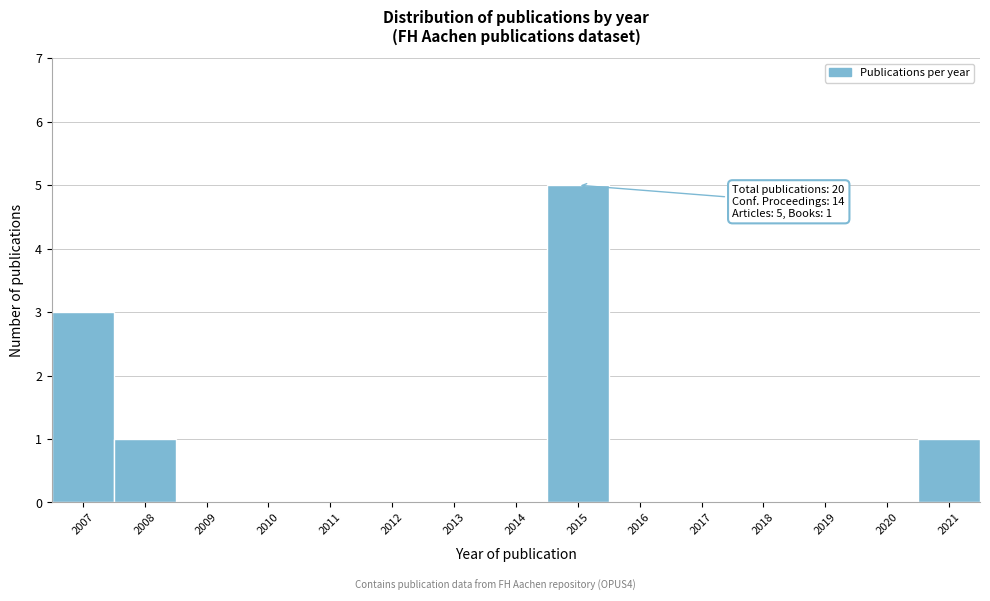

Over which range of the x-axis is the bar tallest?

2014.5 to 2015.5